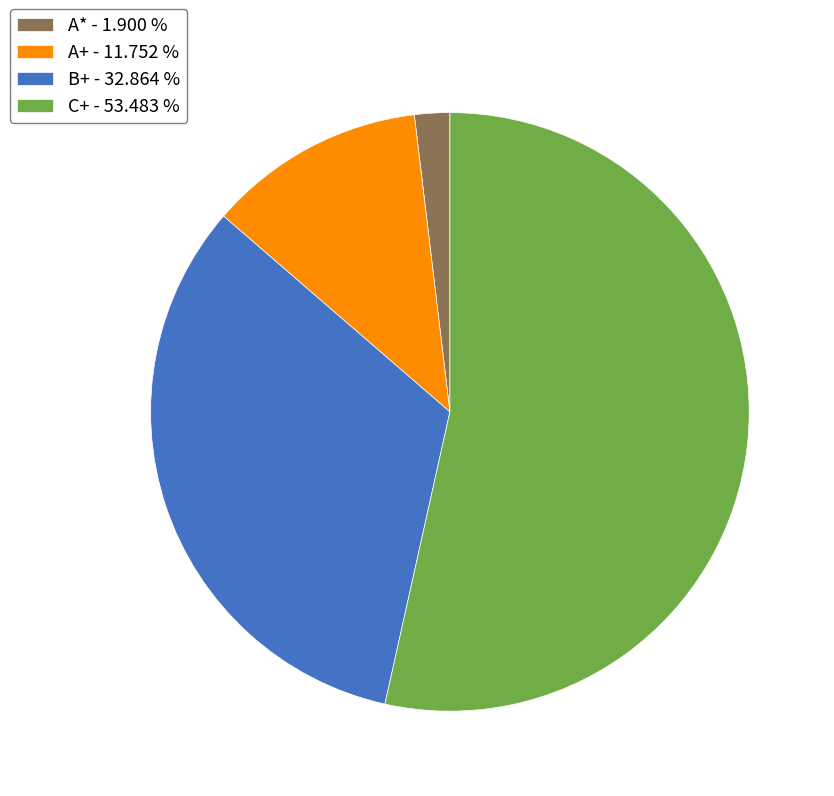

Between A+ - 11.752 % and C+ - 53.483 %, which is larger?

C+ - 53.483 %